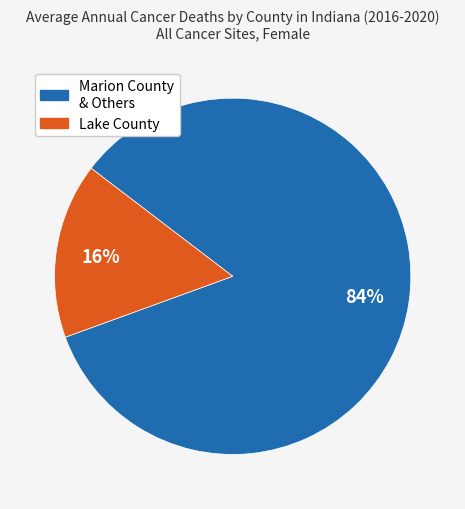

To the nearest percent, what is the average slice percentage?

50%